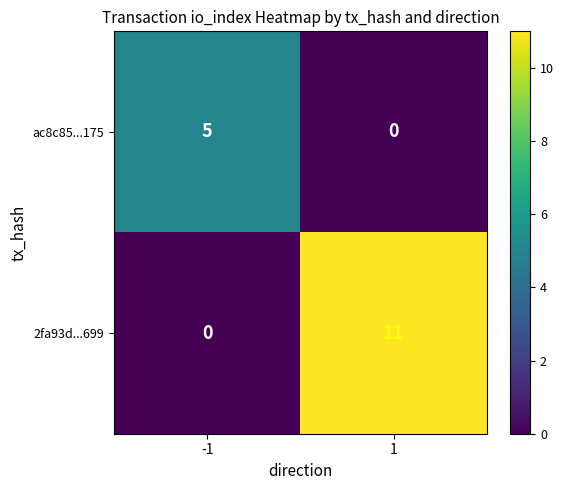

What is the difference between the highest and lowest values at 1?

11